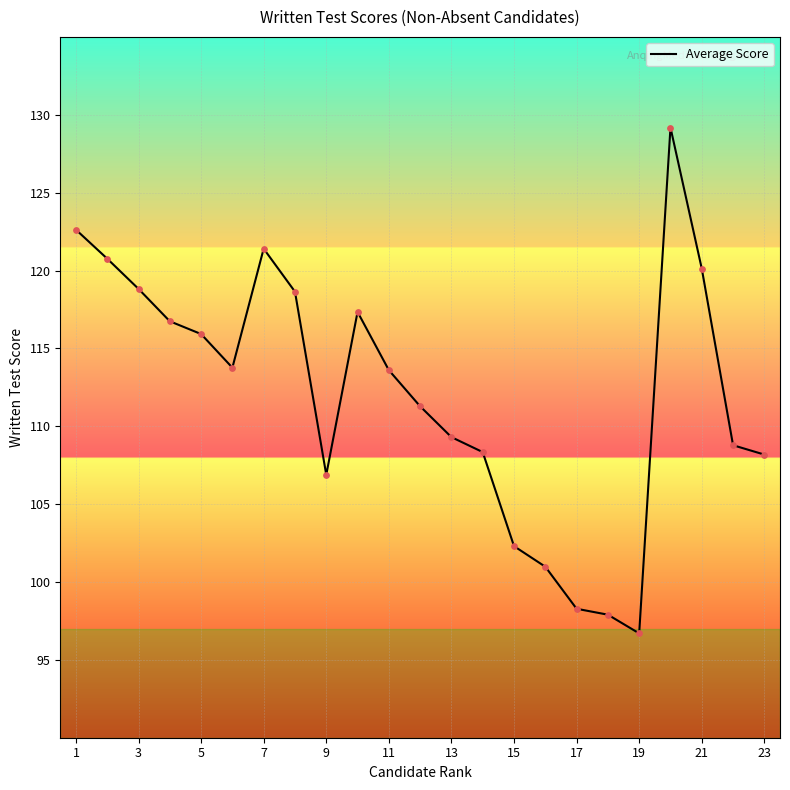

What is the maximum value shown in the chart?

129.2